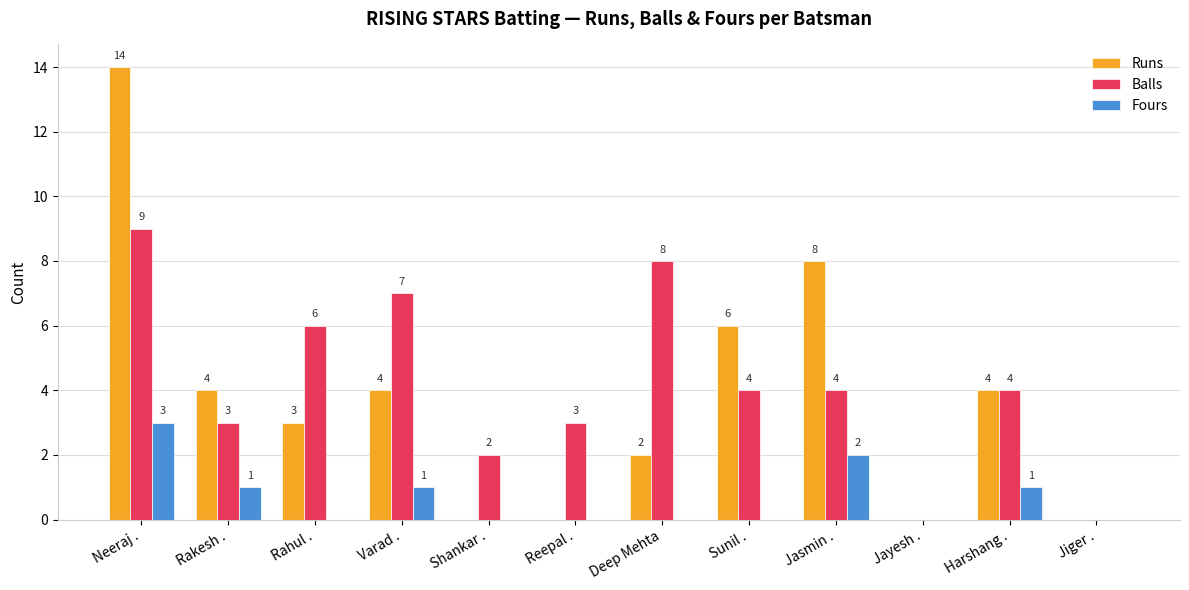

What is the maximum value for Balls?

9